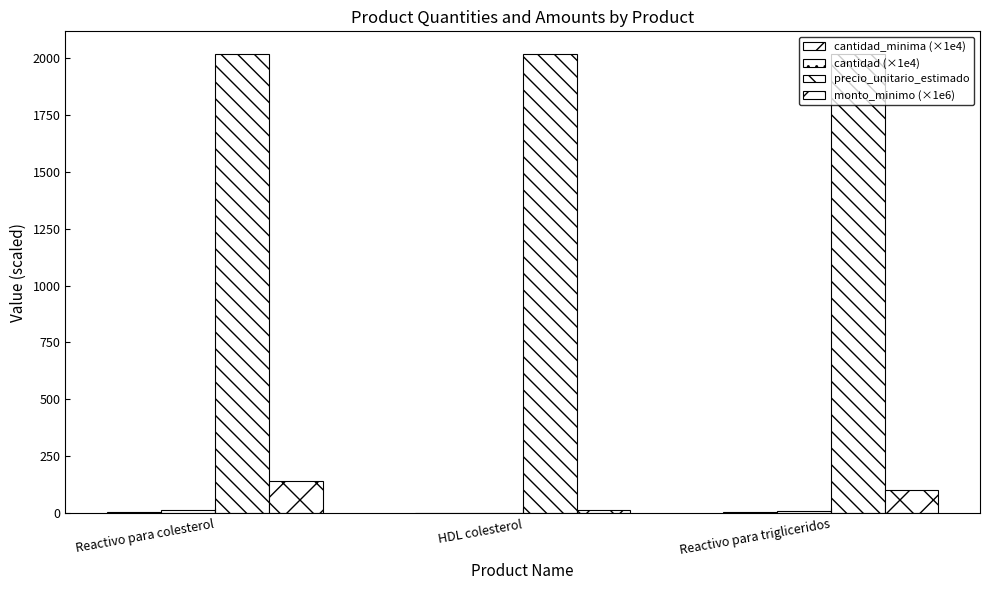

How many groups of bars are there?

3